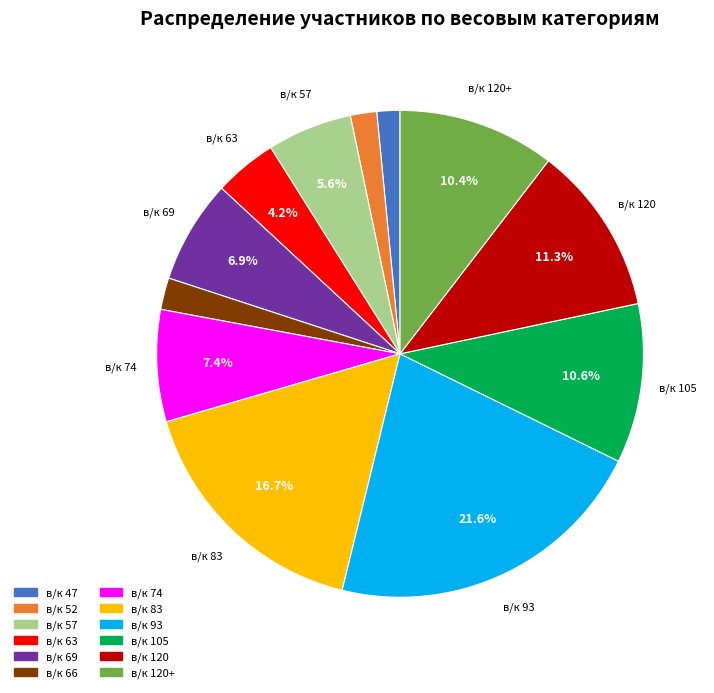

Does any single category account for the majority?

No